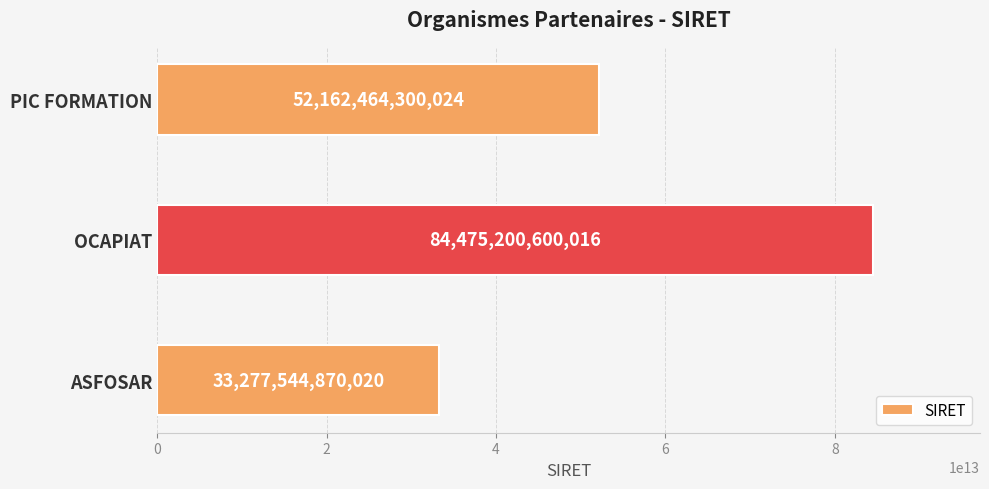

What is the change in value from ASFOSAR to PIC FORMATION?

+18884919430004